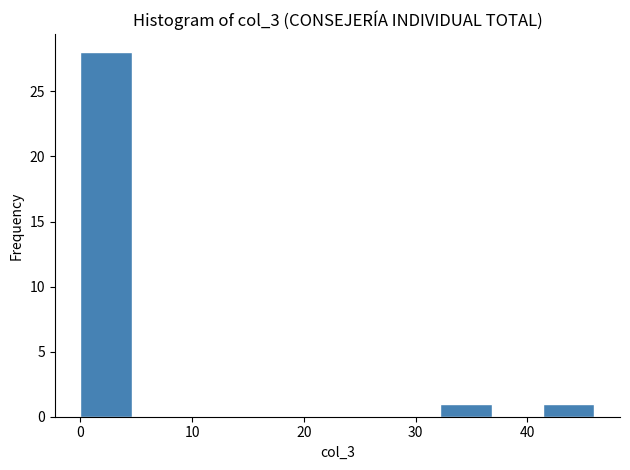

How tall is the bar that spans 41.4 to 46.0 on the x-axis? Neither the bar edges nor the heights are printed on the chart, so give them approximately, as read against the axes.

1